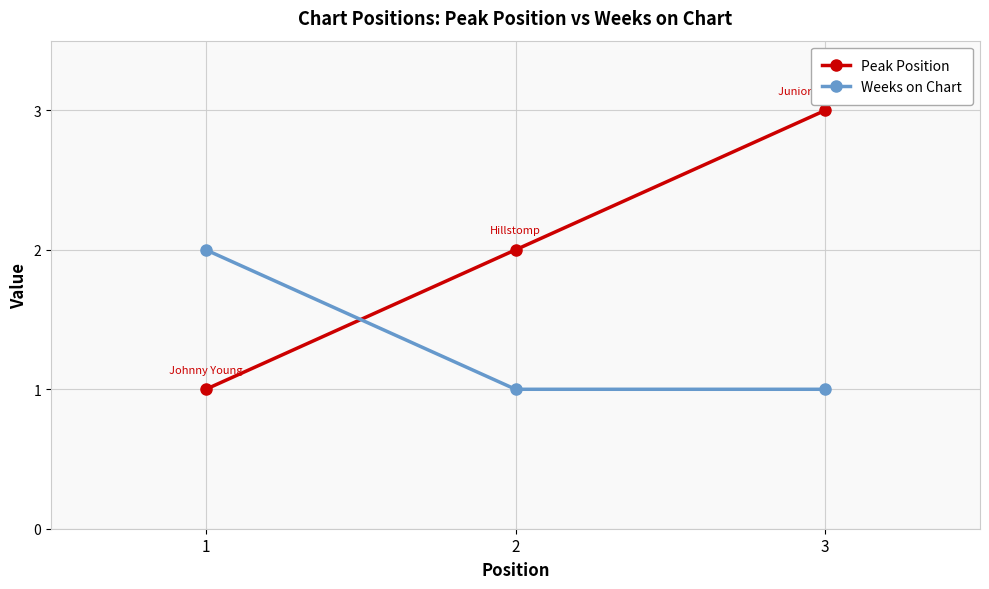

Rank the series by their average value, from lowest to highest.

Weeks on Chart, Peak Position